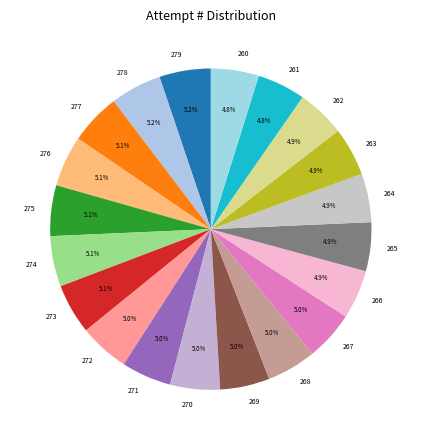

What is the ratio of the value at 275 to the value at 279?

1.0